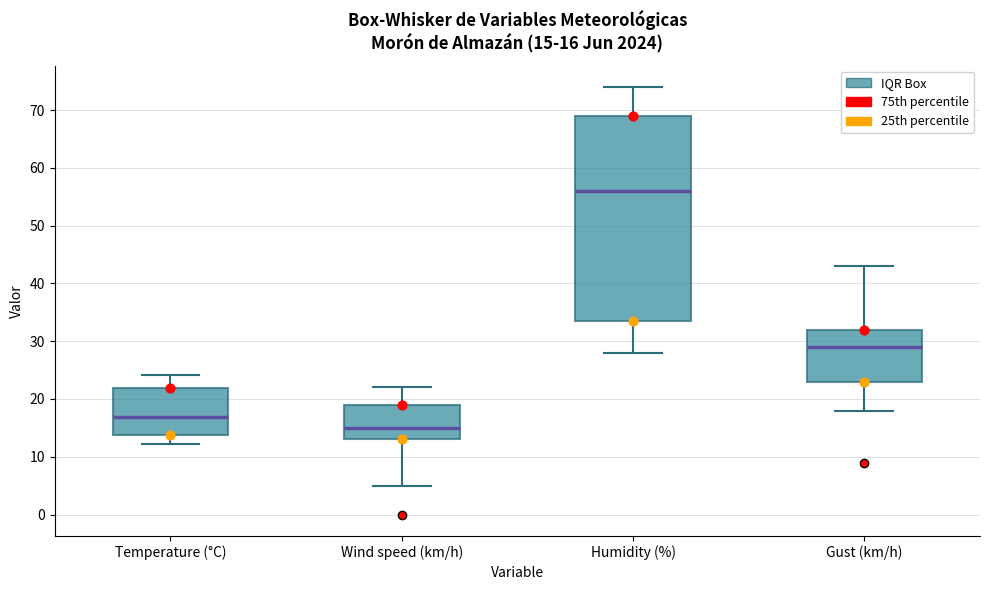

Which box's median line is the highest?

Humidity (%)